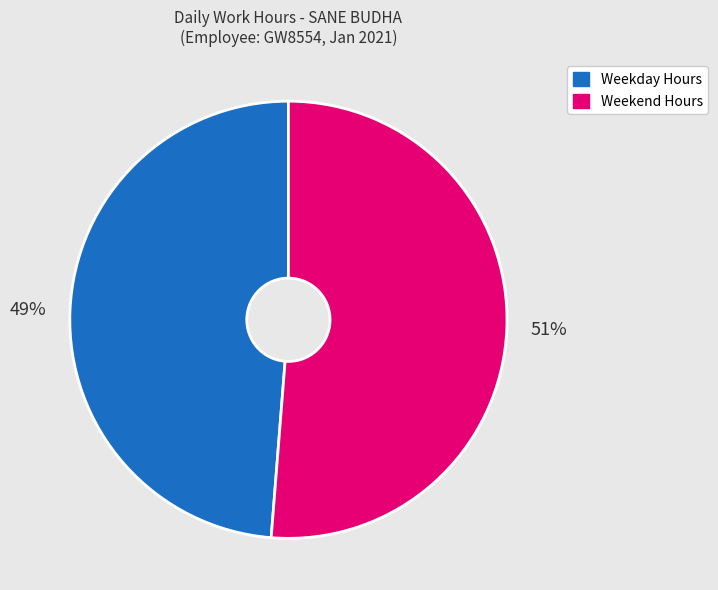

To the nearest percent, what is the average slice percentage?

50%